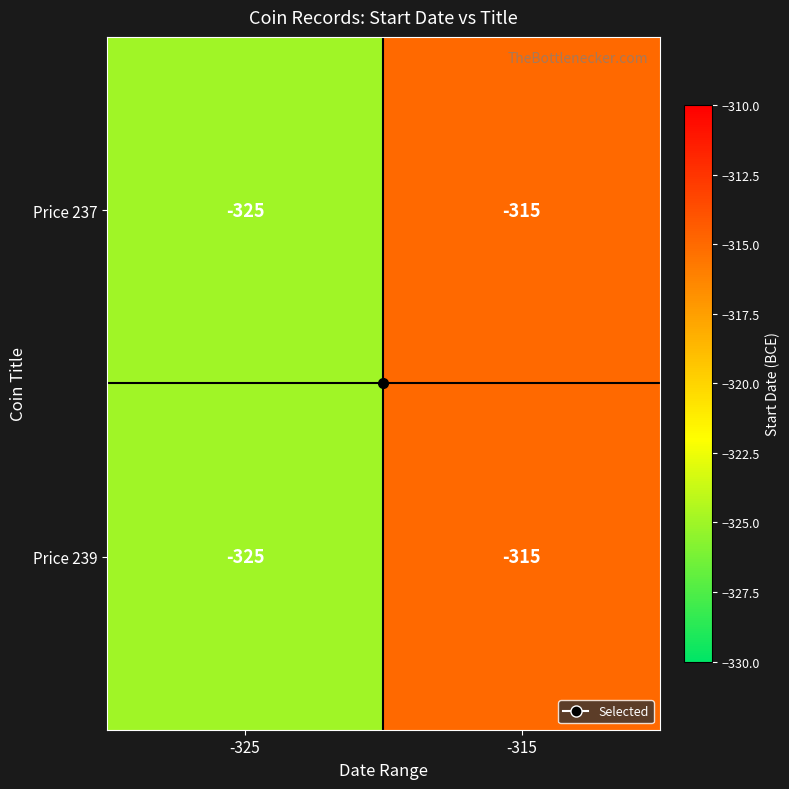

What is the sum of the Price 239 values at -315 and -325?

-640